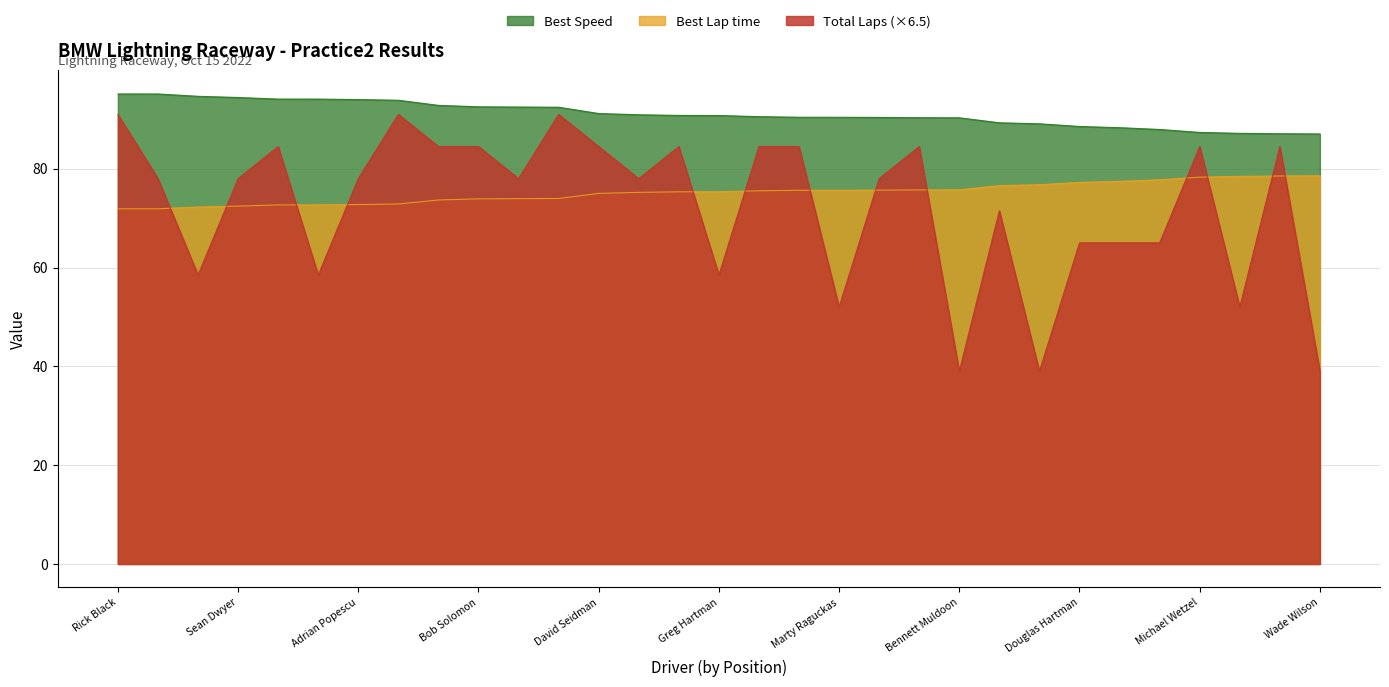

How many lines are shown in the chart?

3